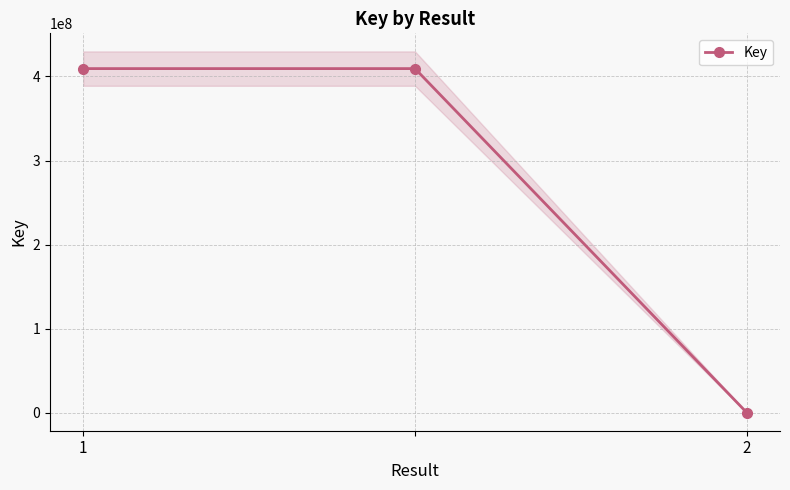

Rank the categories by value from highest to lowest.

1, 2, 2